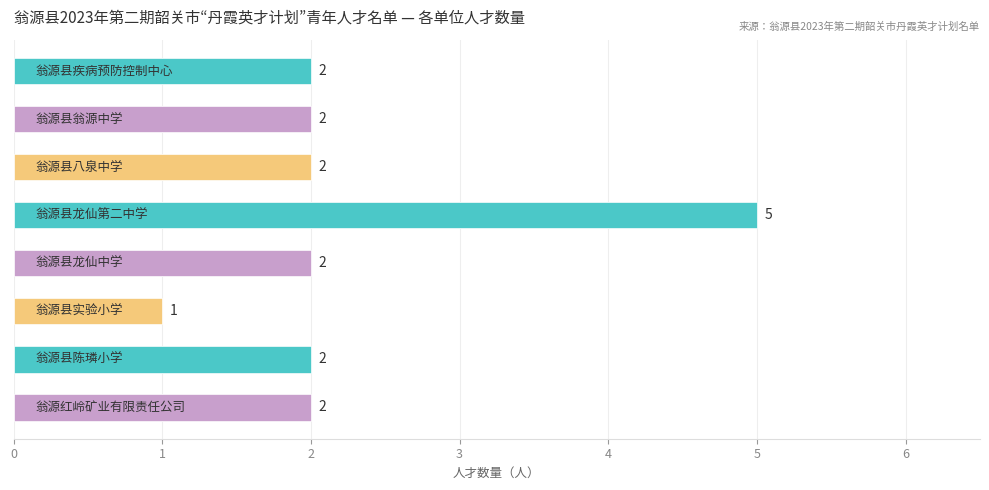

Count the number of categories in the chart.

8